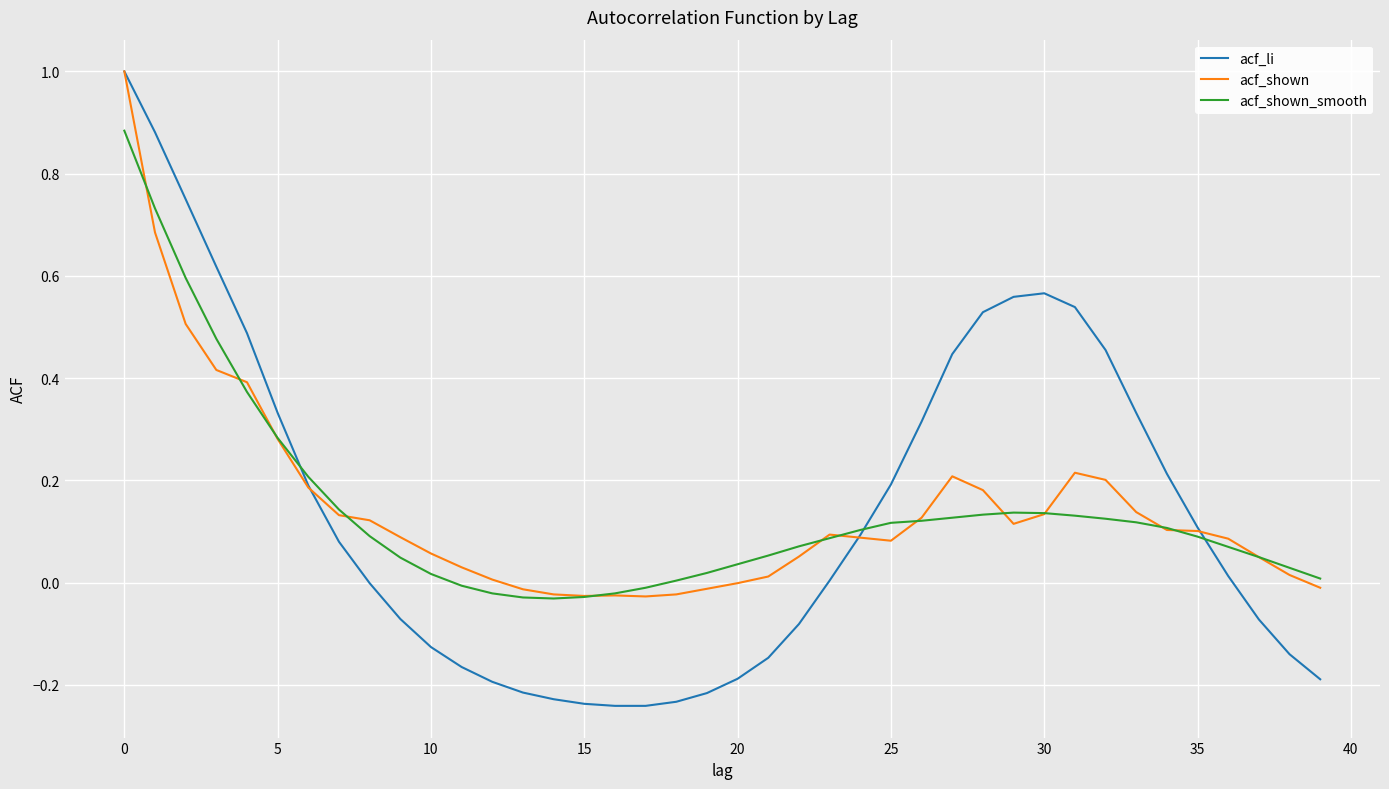

Which series has the widest spread of values?

acf_li